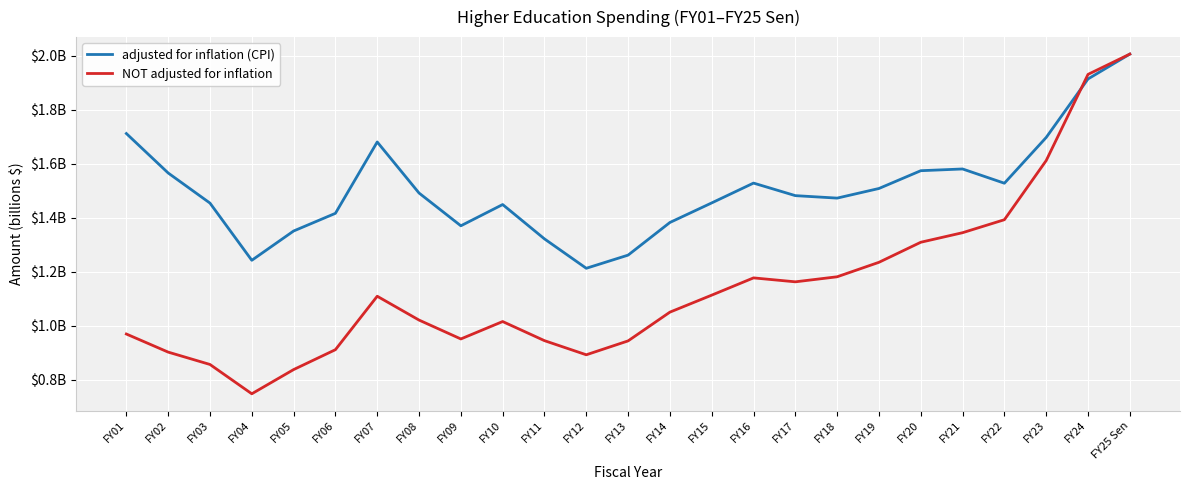

Reading right to left, transcribe all the data shown in this chart.

adjusted for inflation (CPI): FY25 Sen=2.0	FY24=1.9	FY23=1.7	FY22=1.5	FY21=1.6	FY20=1.6	FY19=1.5	FY18=1.5	FY17=1.5	FY16=1.5	FY15=1.5	FY14=1.4	FY13=1.3	FY12=1.2	FY11=1.3	FY10=1.4	FY09=1.4	FY08=1.5	FY07=1.7	FY06=1.4	FY05=1.4	FY04=1.2	FY03=1.5	FY02=1.6	FY01=1.7
NOT adjusted for inflation: FY25 Sen=2.0	FY24=1.9	FY23=1.6	FY22=1.4	FY21=1.3	FY20=1.3	FY19=1.2	FY18=1.2	FY17=1.2	FY16=1.2	FY15=1.1	FY14=1.1	FY13=0.9	FY12=0.9	FY11=0.9	FY10=1.0	FY09=1.0	FY08=1.0	FY07=1.1	FY06=0.9	FY05=0.8	FY04=0.7	FY03=0.9	FY02=0.9	FY01=1.0